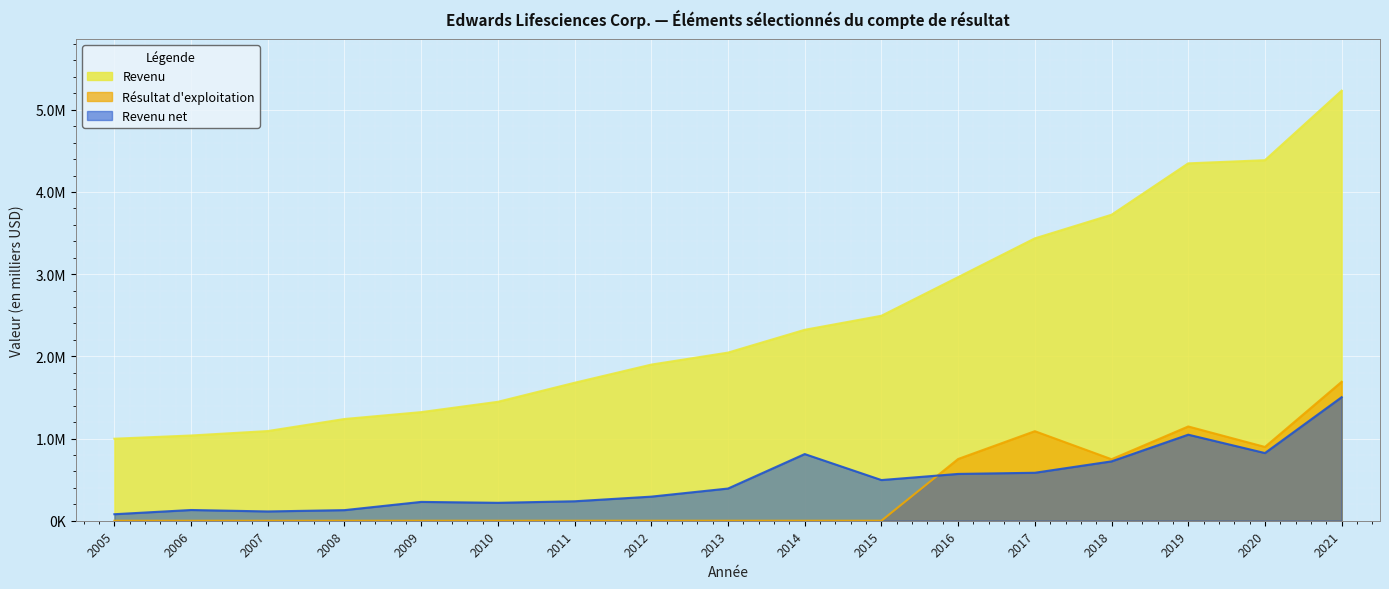

Which series has the largest range (max minus min)?

Revenu